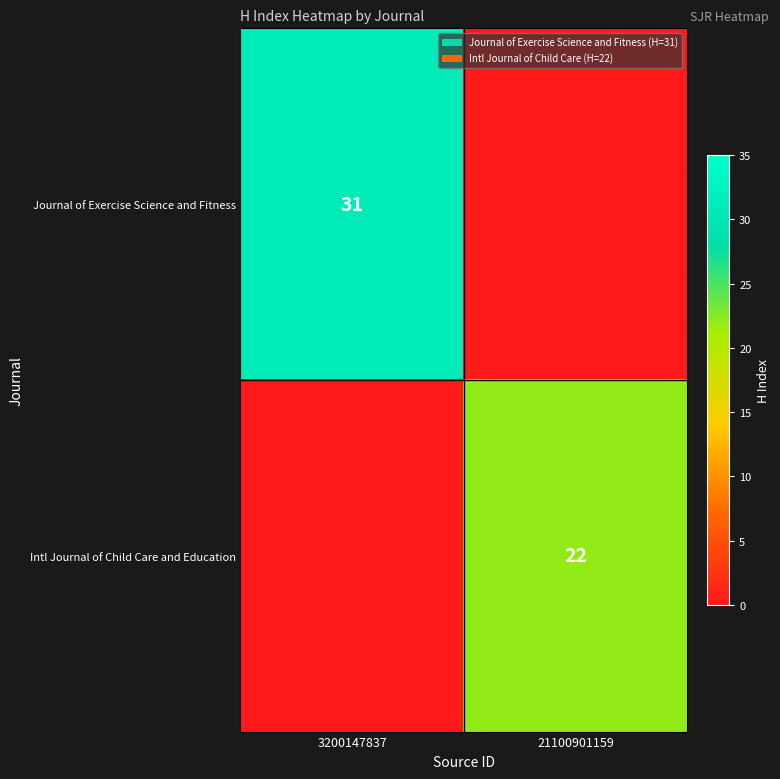

What is the spread (max minus min) of values at 3200147837?

31